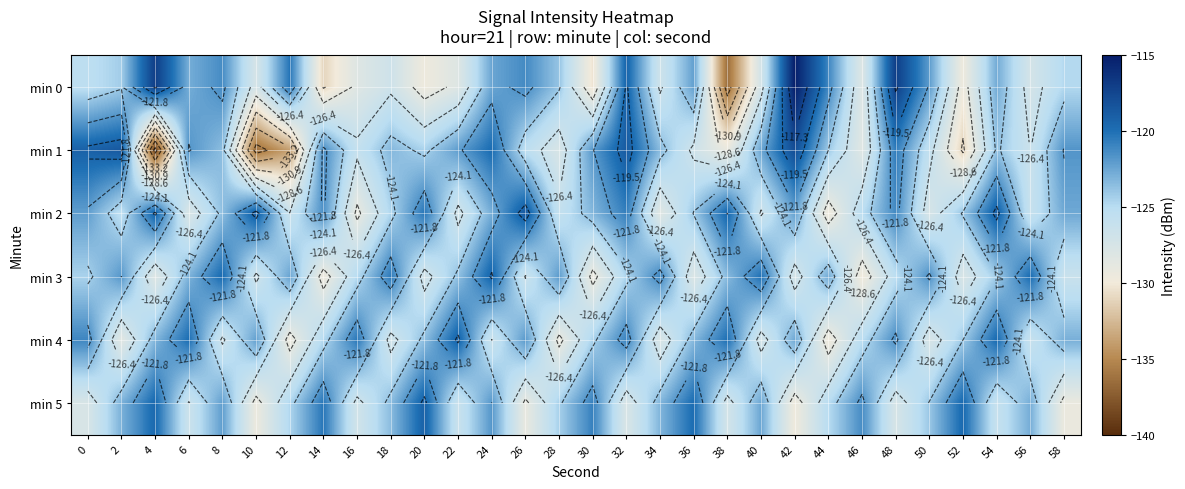

What is the difference between the maximum and minimum values in the min 5 series?

10.6